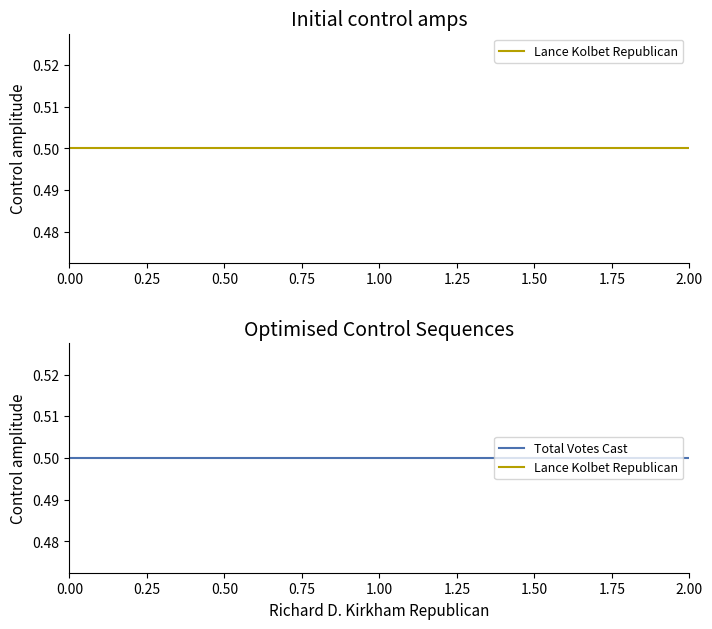

How many lines are shown in the chart?

2